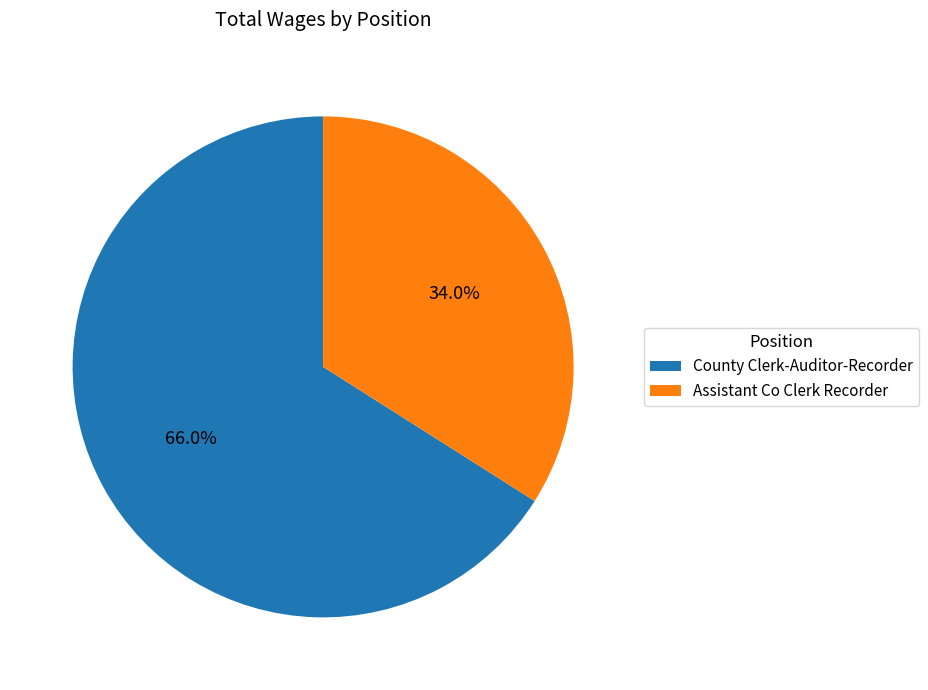

Rank the categories by value from highest to lowest.

County Clerk-Auditor-Recorder, Assistant Co Clerk Recorder